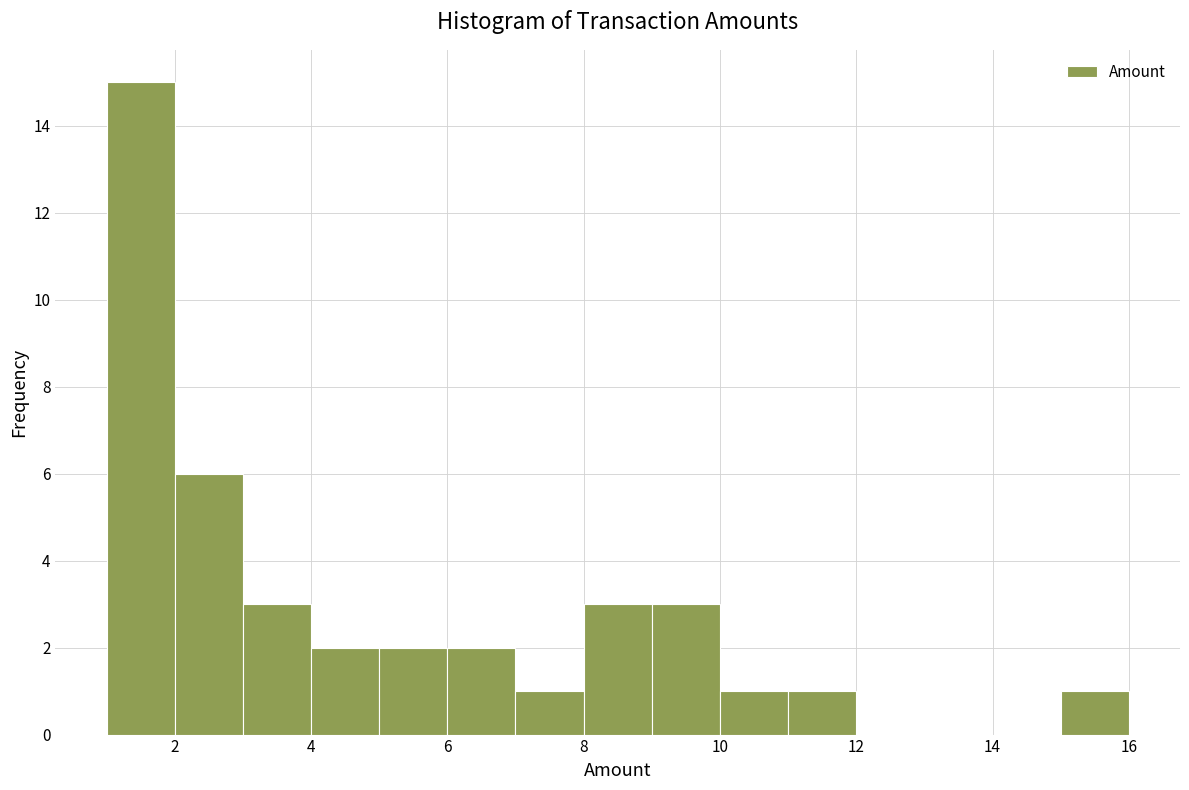

Over which range of the x-axis is the bar tallest?

1 to 2